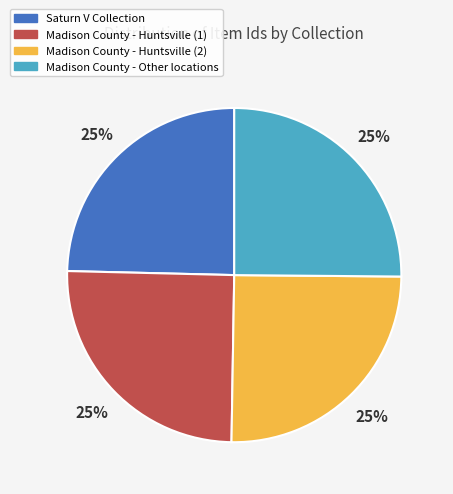

The Saturn V Collection slice represents 25% of the pie. True or false?

True